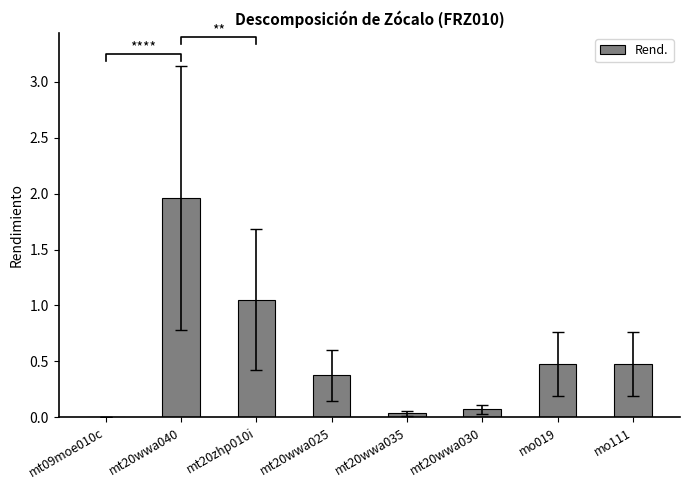

What position from the right is mt20wwa040?

7